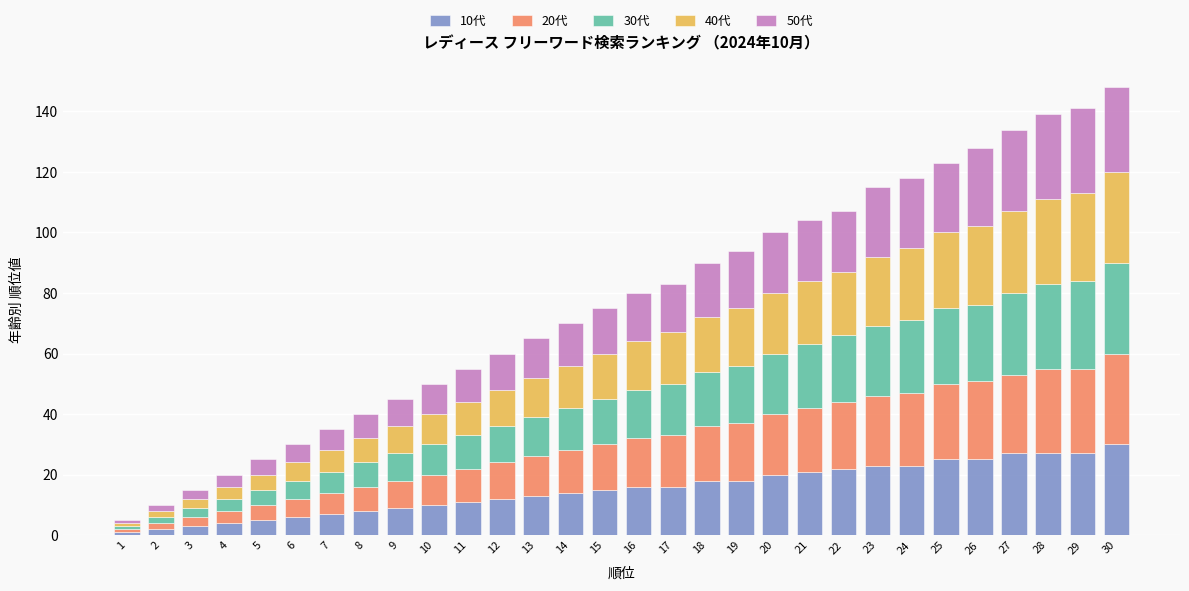

How many distinct data groups are displayed?

5